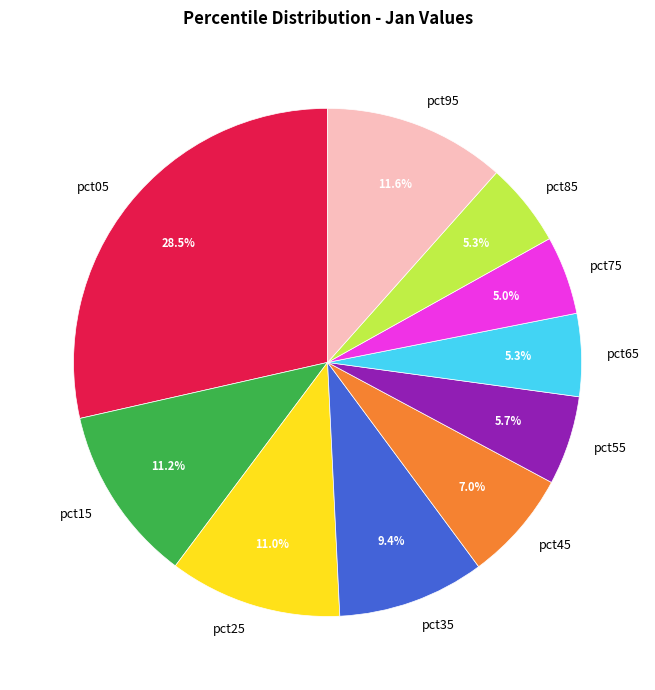

What percentage is NOT represented by pct95?

88.4%